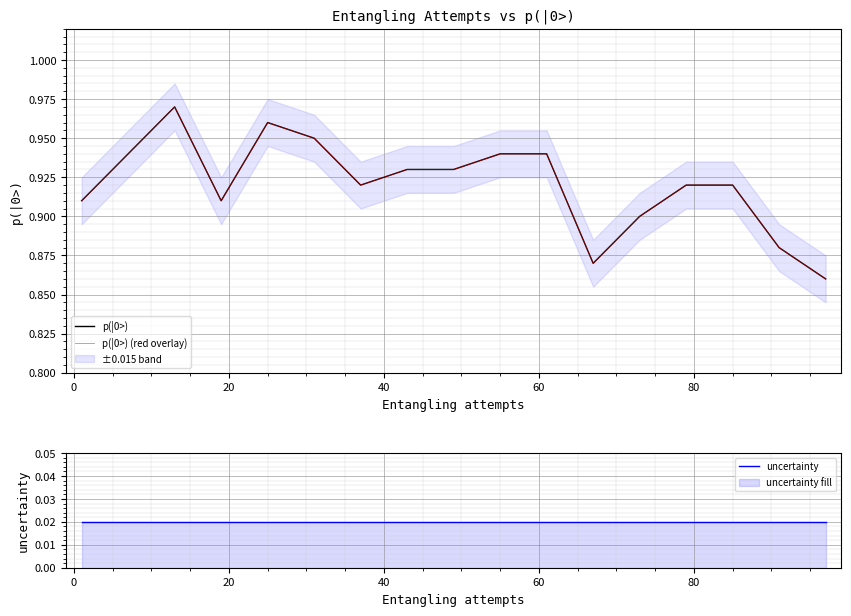

What is the difference between the maximum and minimum values in the p(|0>) series?

0.1